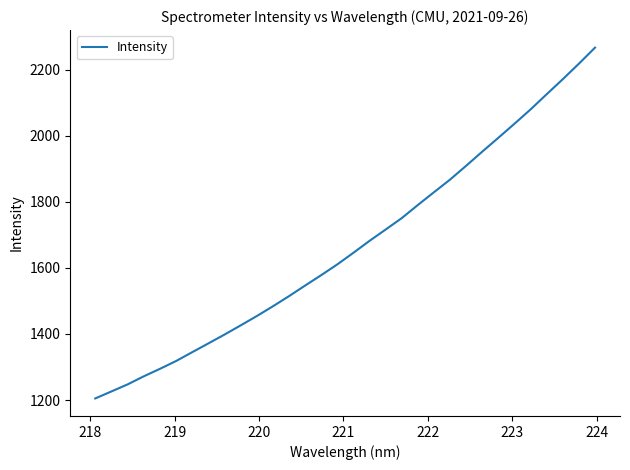

What is the maximum value shown in the chart?

2267.0